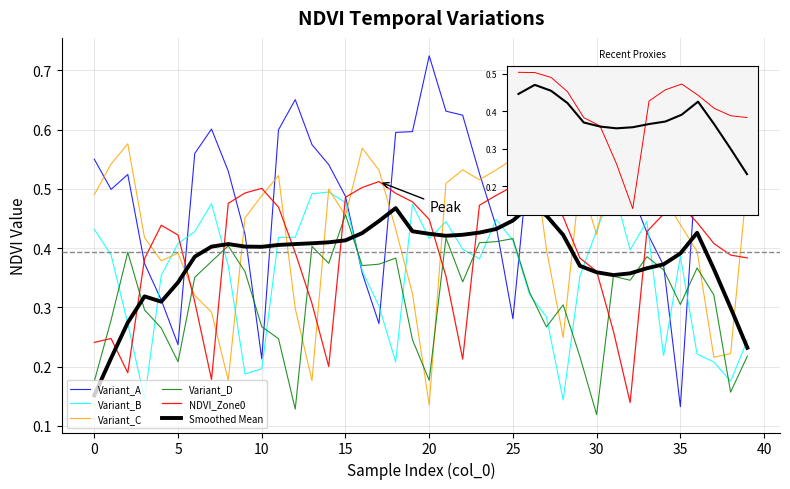

Which series has the largest total across all categories?

Variant_A